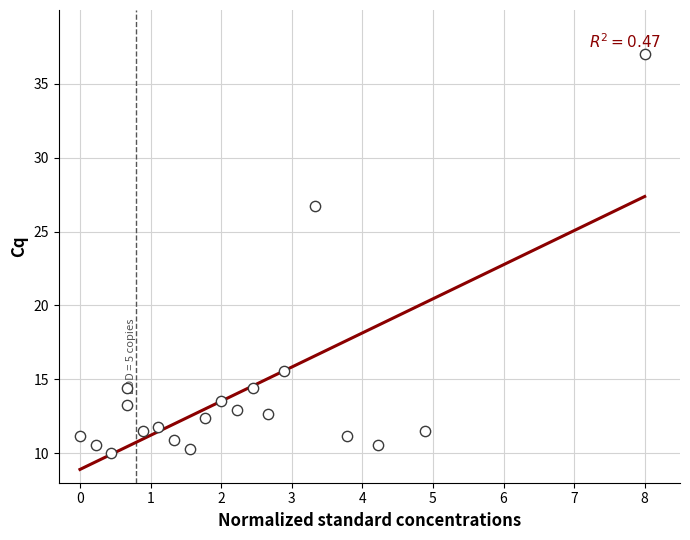

What is the range of Y values (max minus min)?

27.0